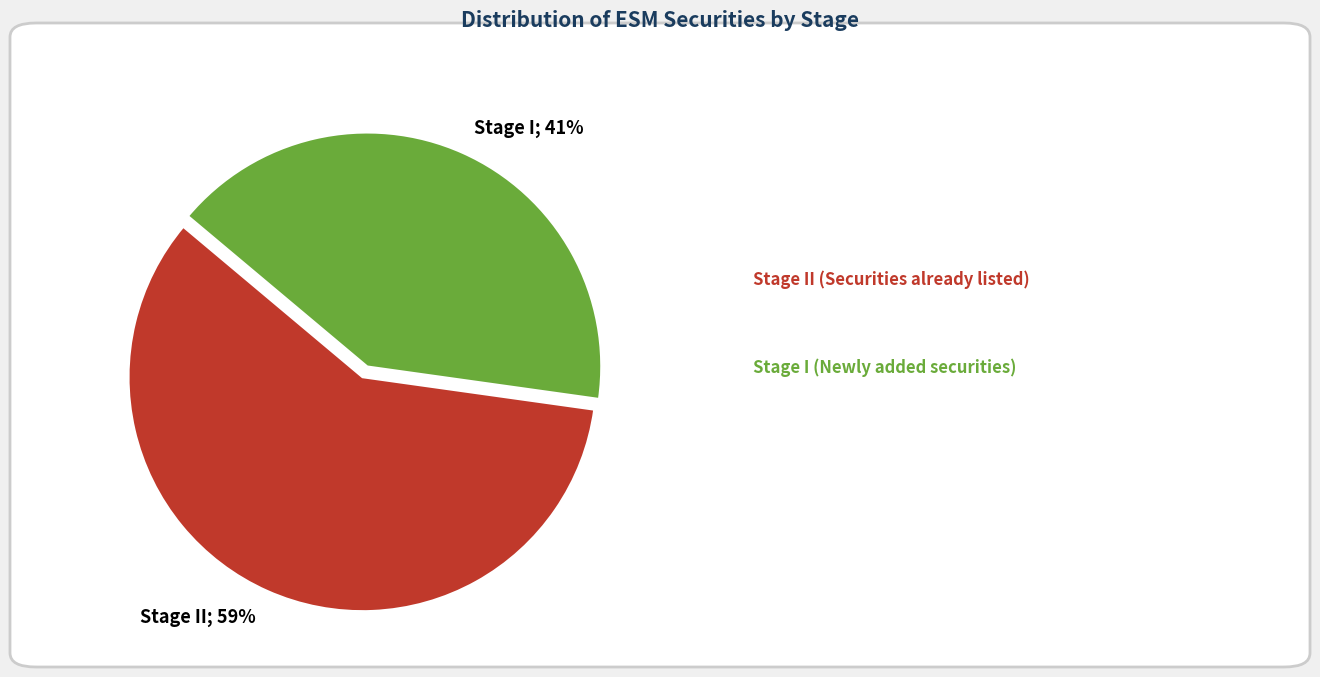

To the nearest percent, what is the difference between the largest and smallest slice percentages?

18%